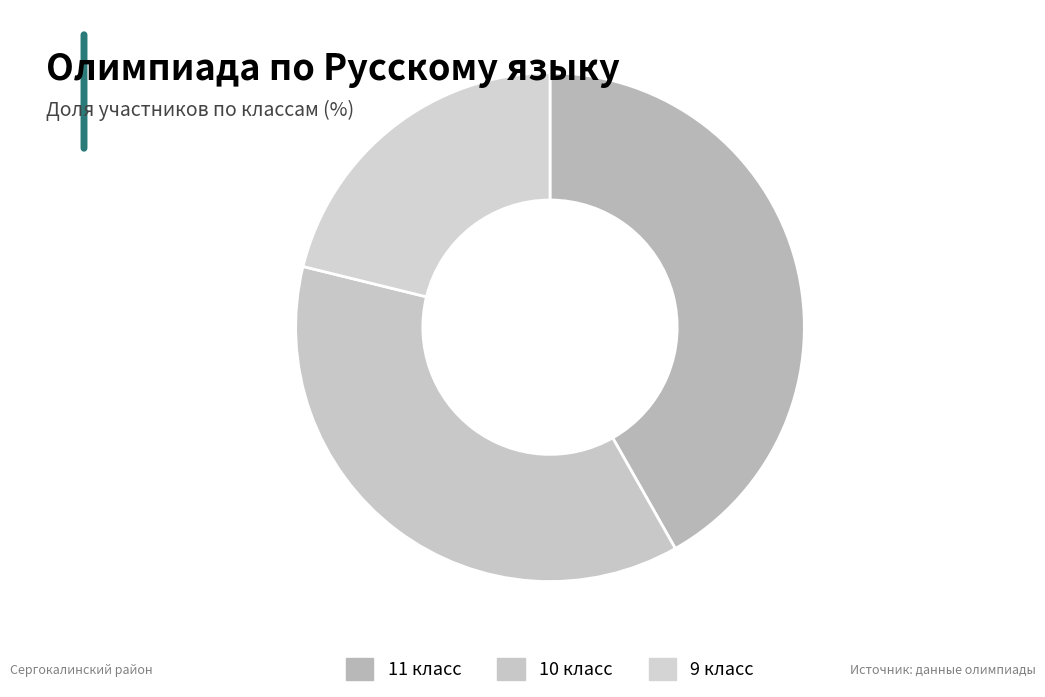

How many slices are in this pie chart?

3